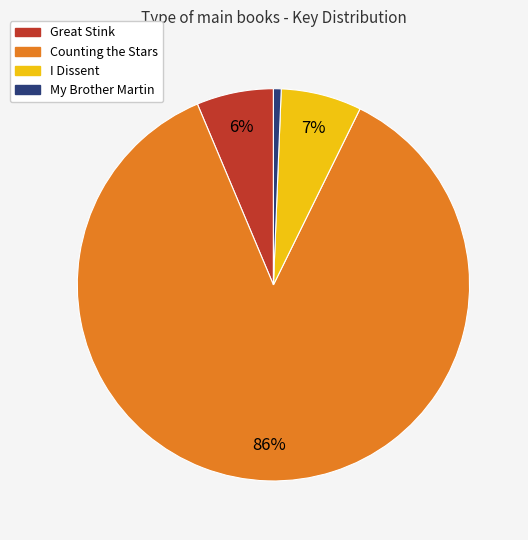

Is the sum of I Dissent and Great Stink greater than half?

No